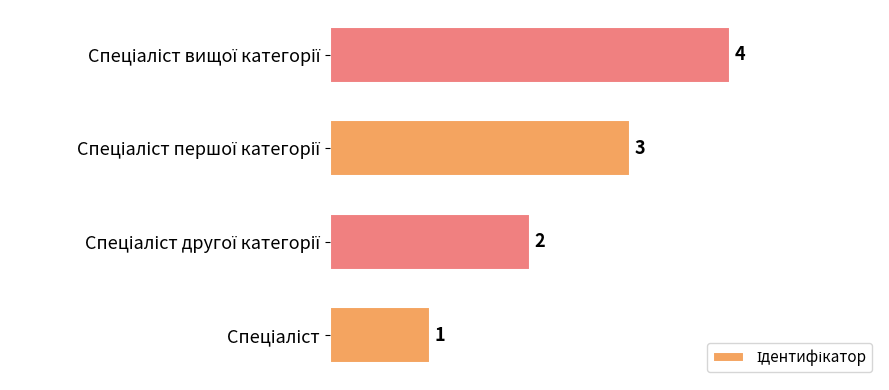

Count the values in the range 2 to 4.

3